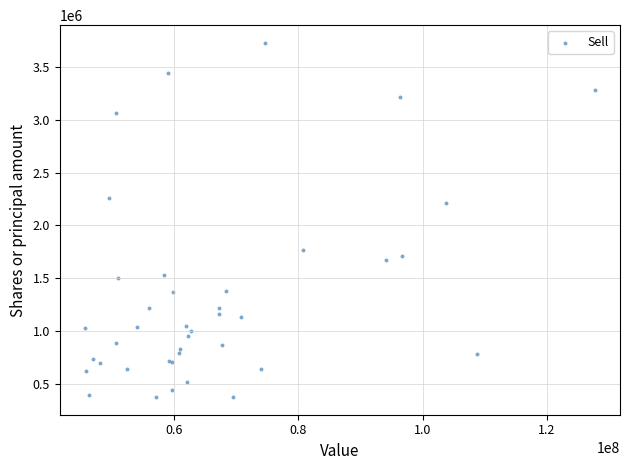

What Y value in the scatter plot is closest to 2052436?

2210110